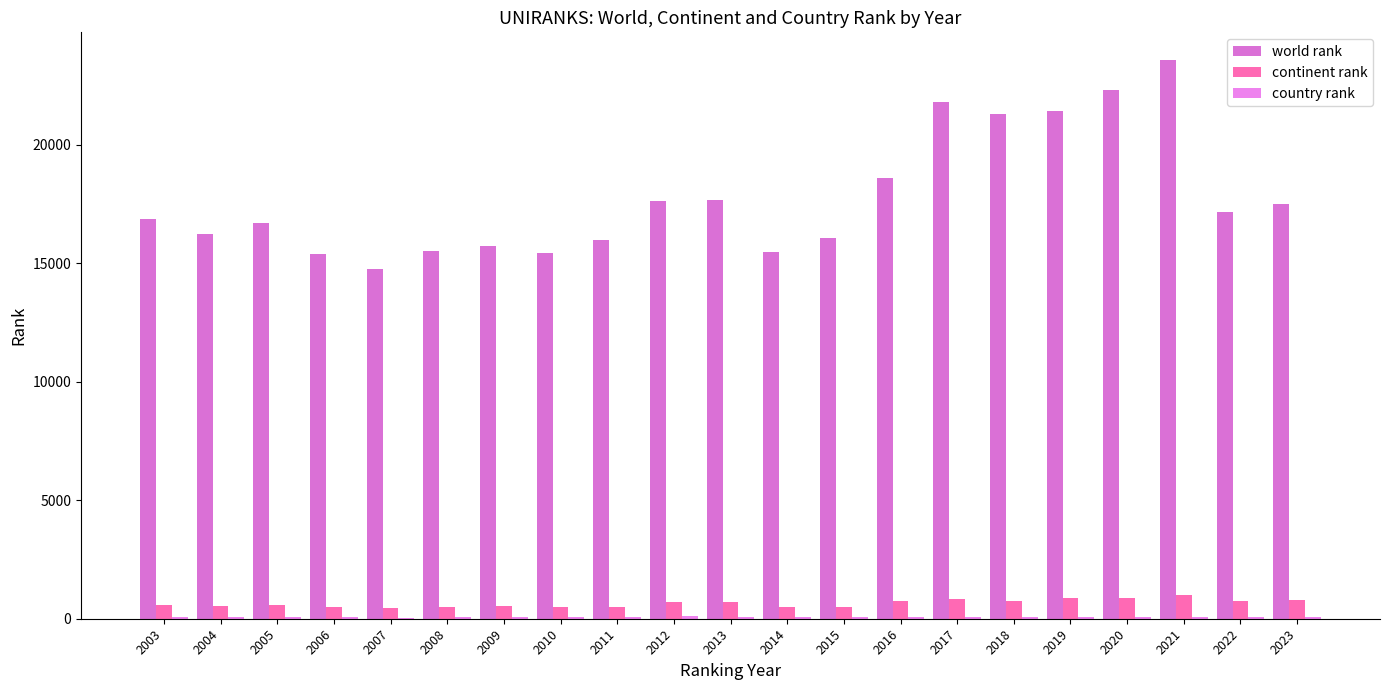

The value of country rank at 2017 is 91. True or false?

True